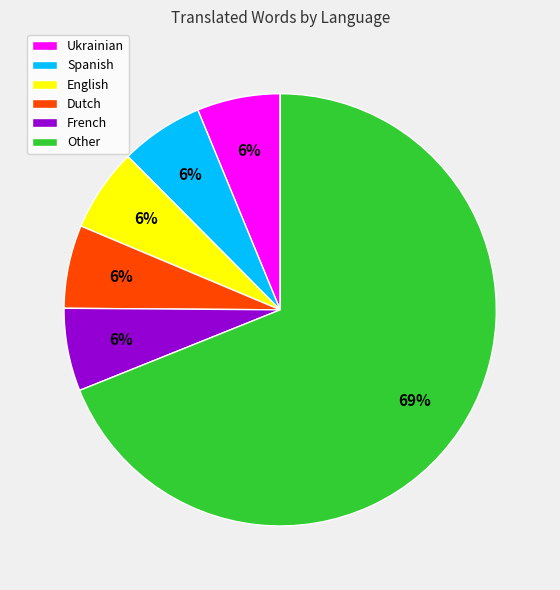

Which category has the biggest portion of the pie?

Other